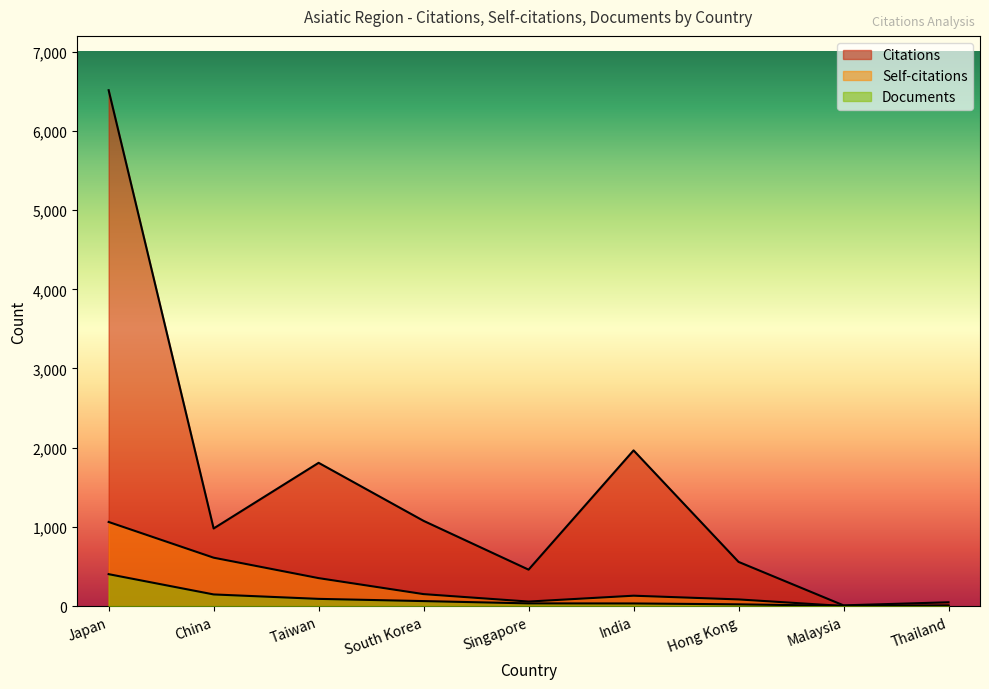

Which category has the lowest value in the Self-citations series?

Malaysia